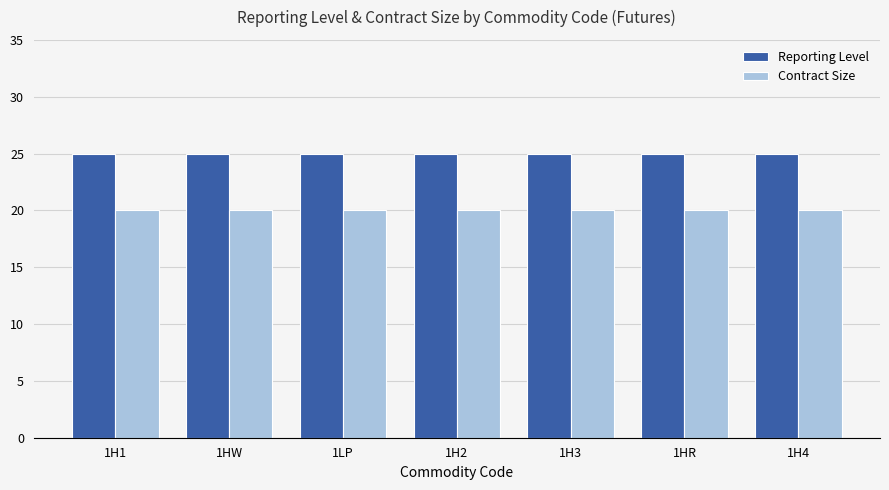

What is the label of the 1st bar from the right?

1H4